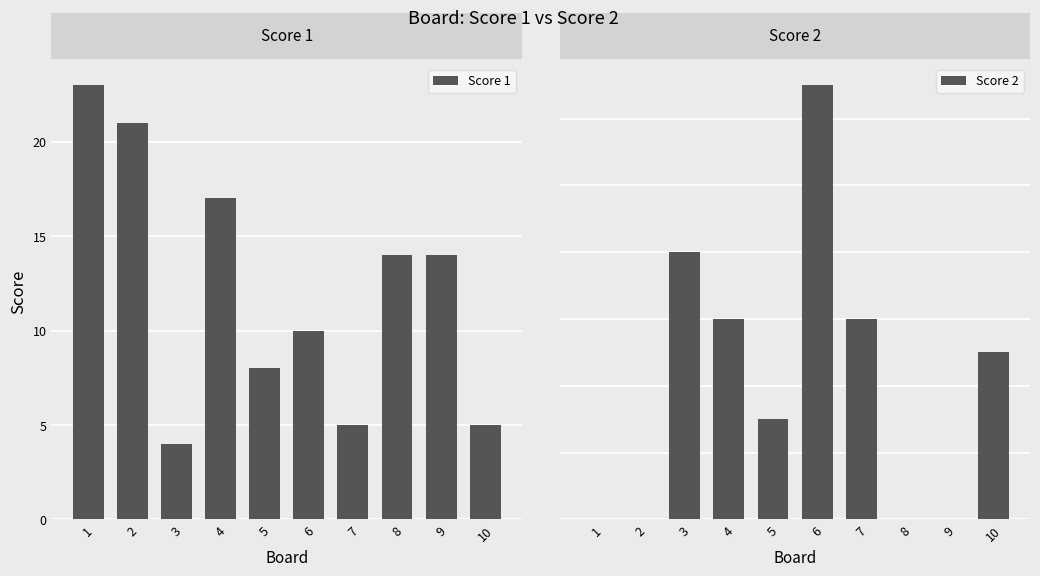

Which series changed the most between 4 and 6?

Score 1